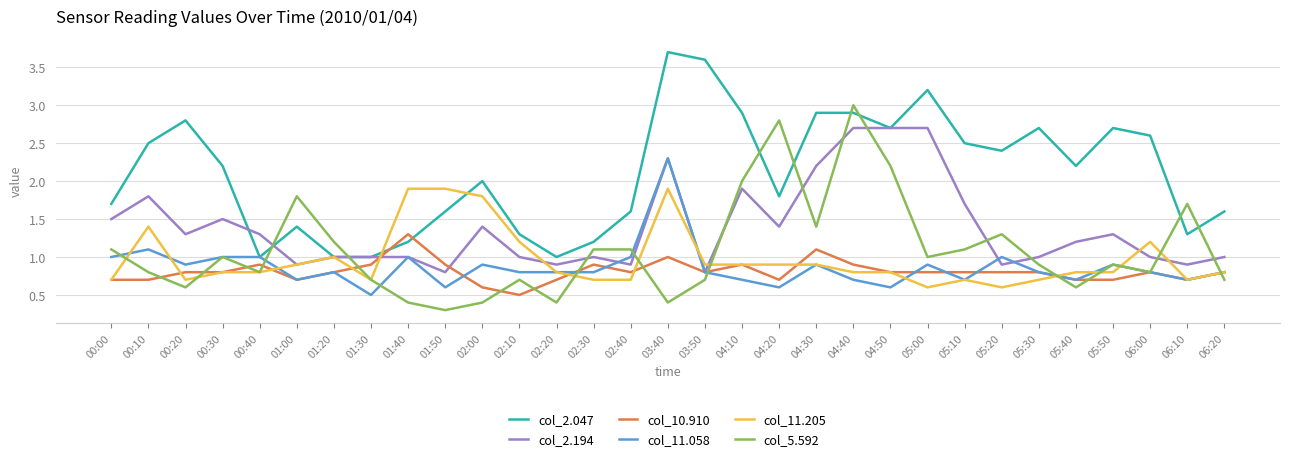

Which series has the largest total across all categories?

col_2.047